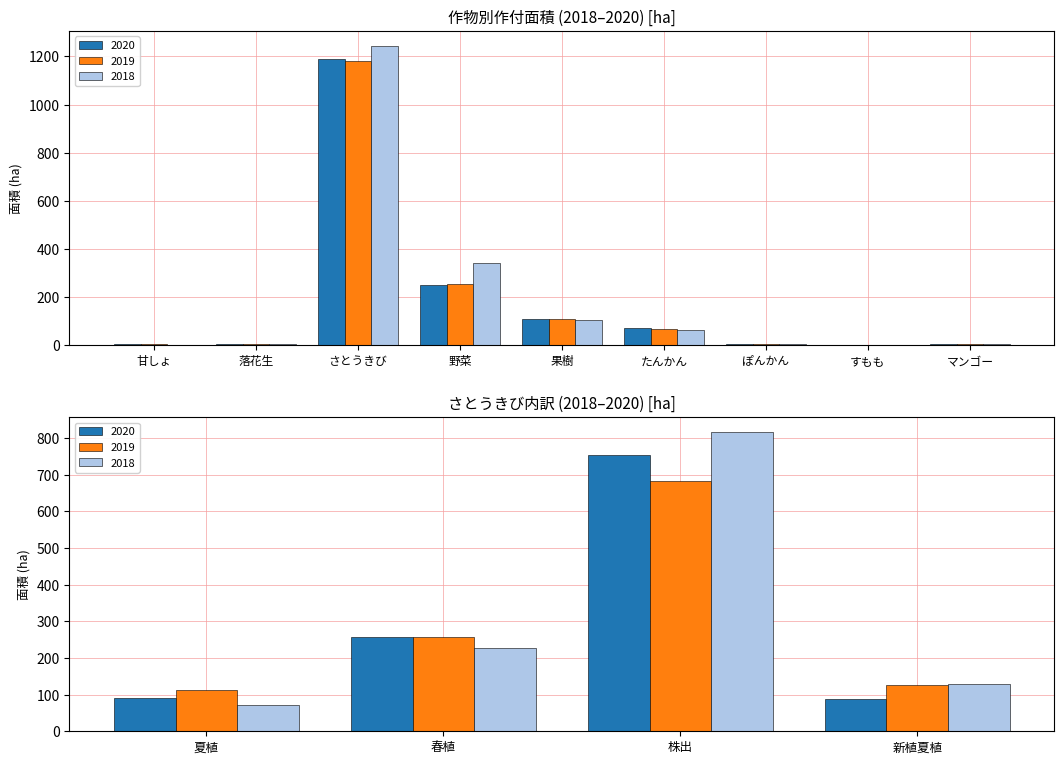

What is the label of the 8th bar from the left?

すもも